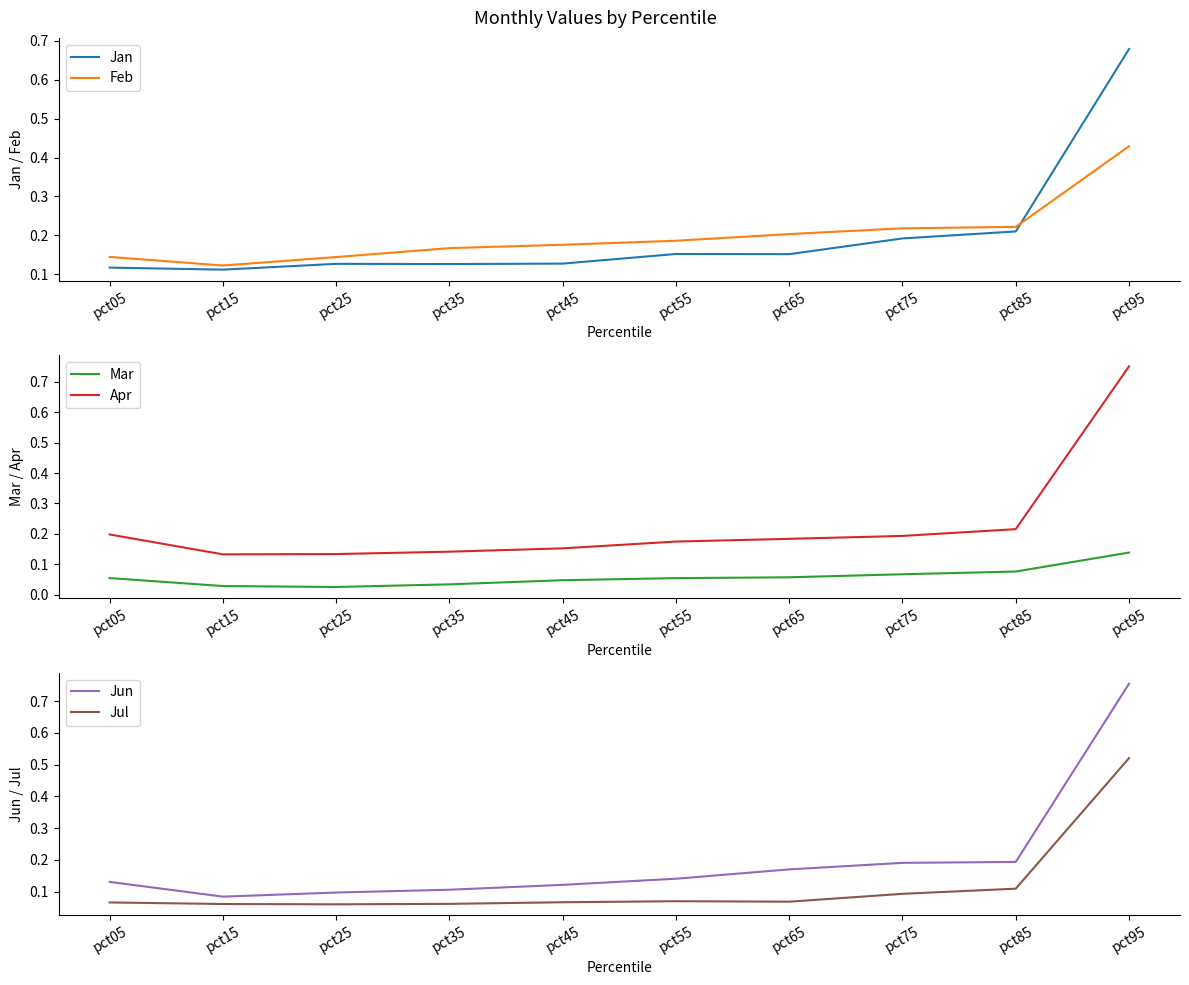

What are all the series names shown in the legend?

Jan, Feb, Mar, Apr, Jun, Jul